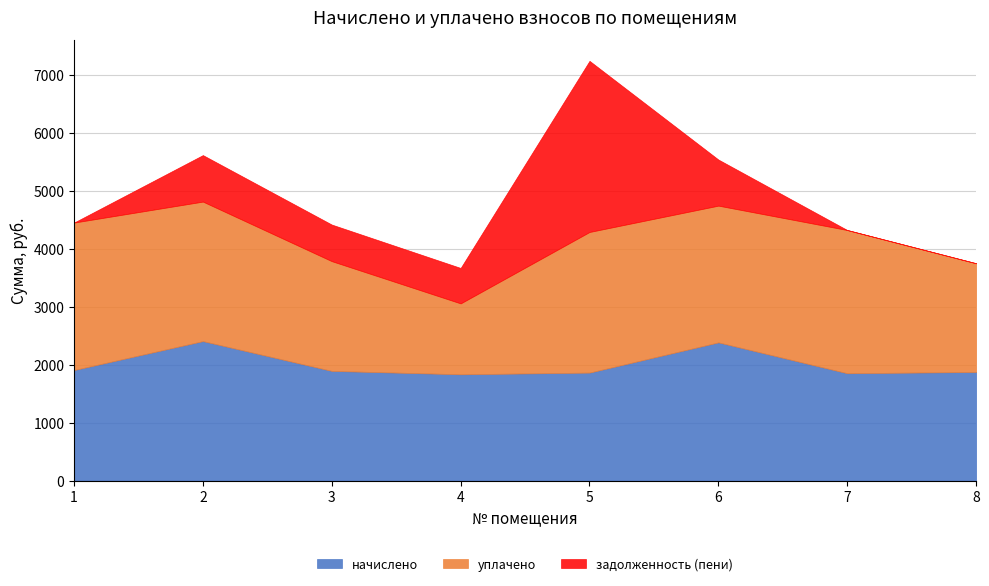

At which label does уплачено first exceed 2404?

1